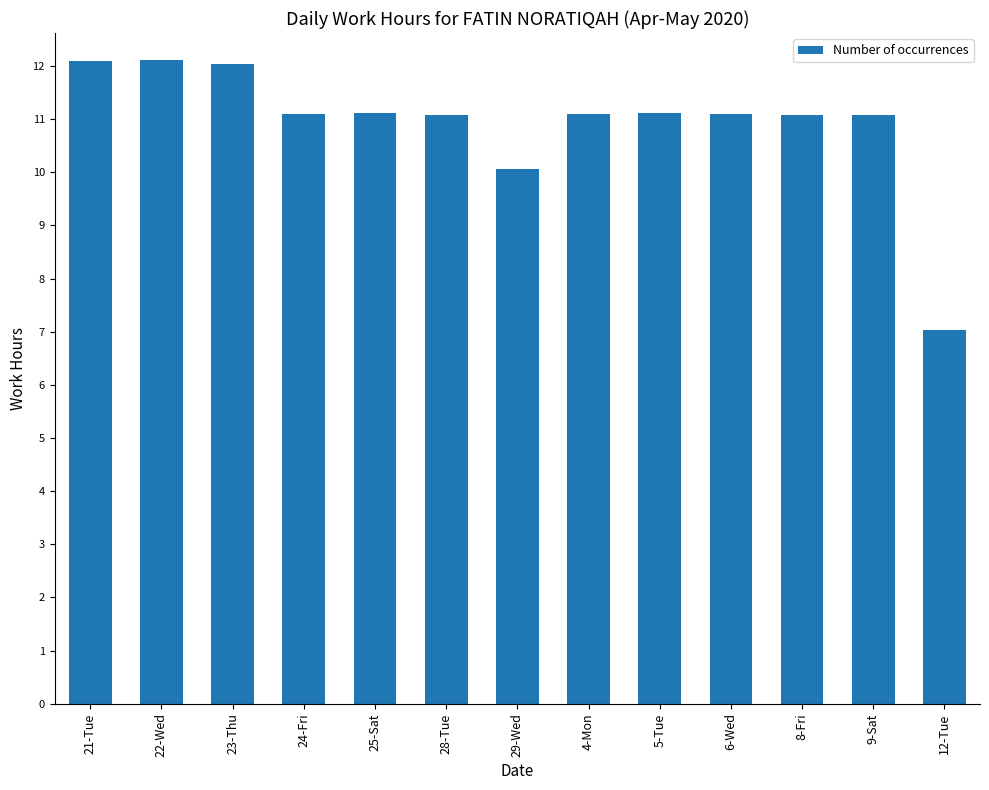

Where is the data nearest to the value 9?

29-Wed